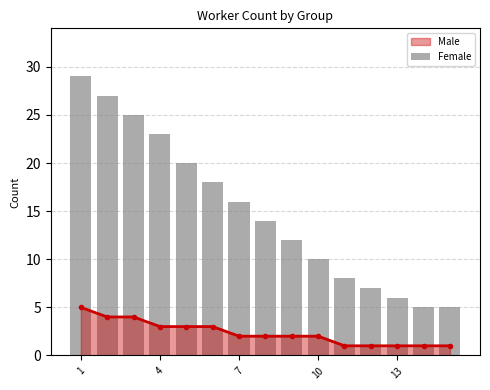

What is the highest value of the Male series?

5